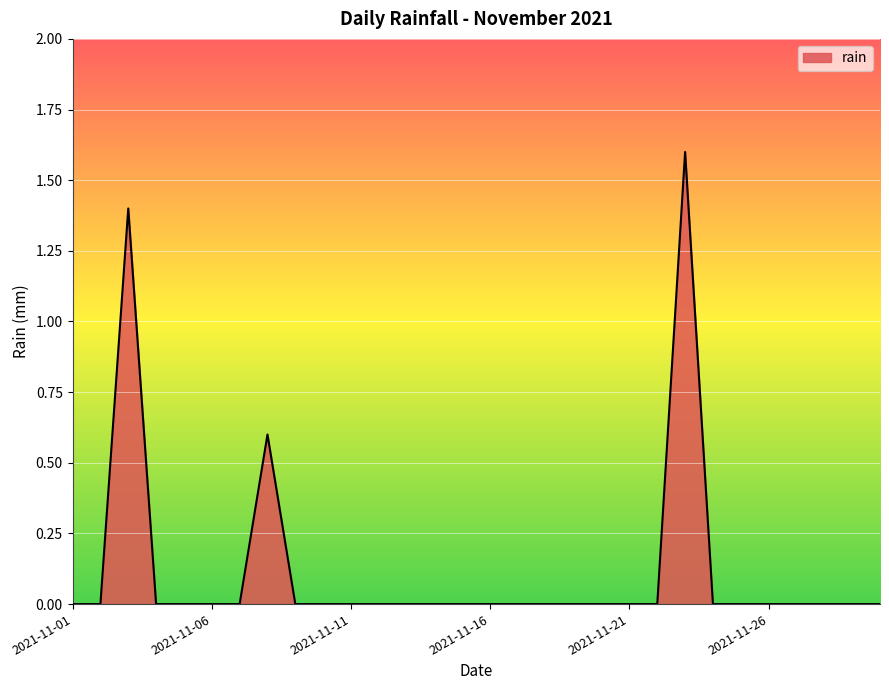

What is the difference between the maximum and minimum values?

1.6